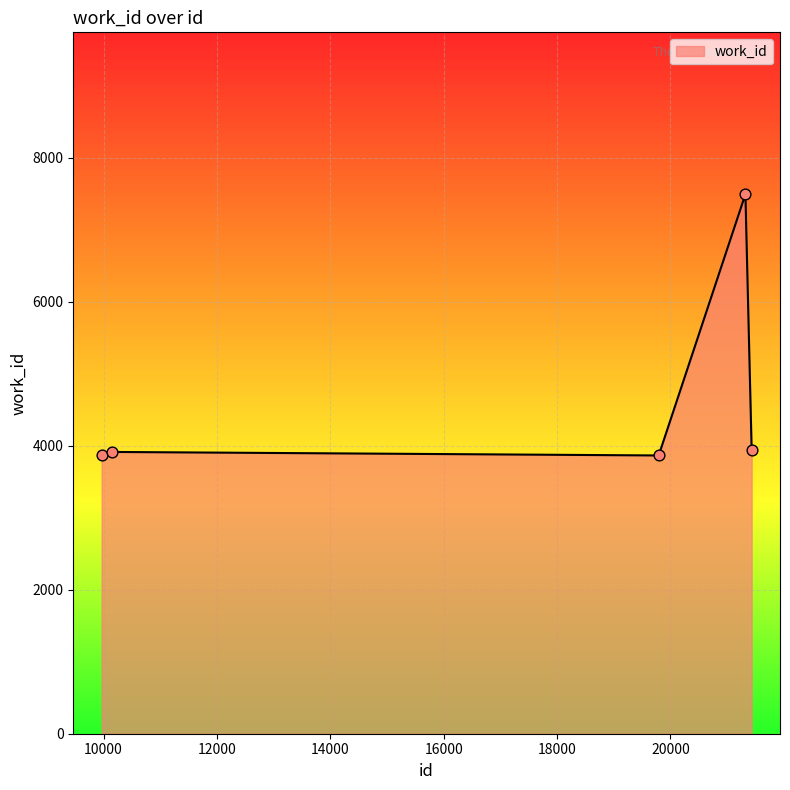

What is the difference between the maximum and minimum values?

3630